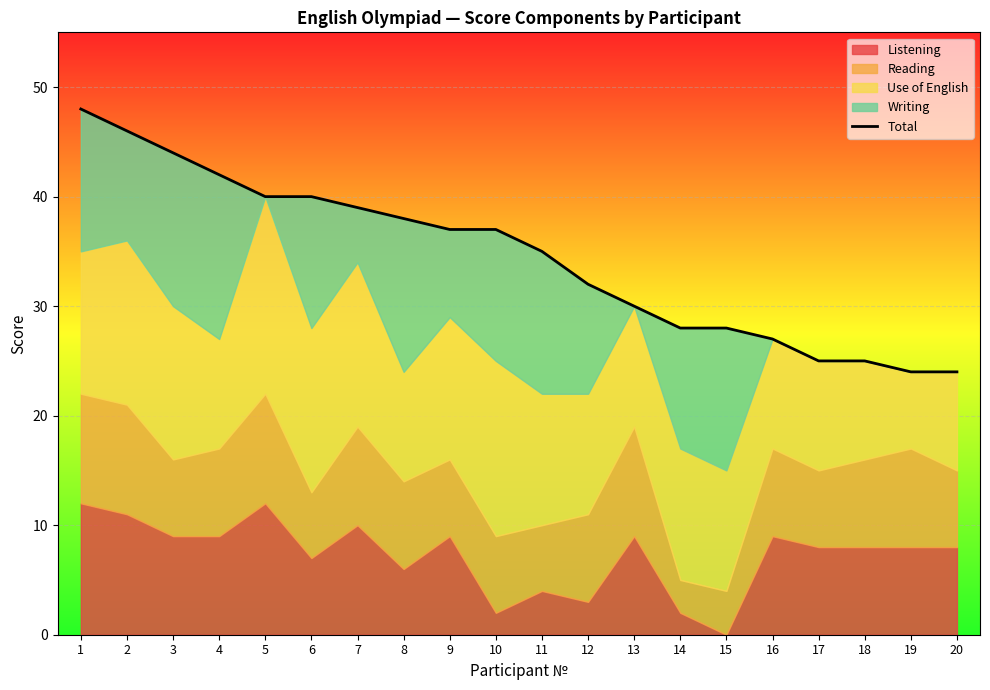

True or false: the data shows 44 at 3.

True